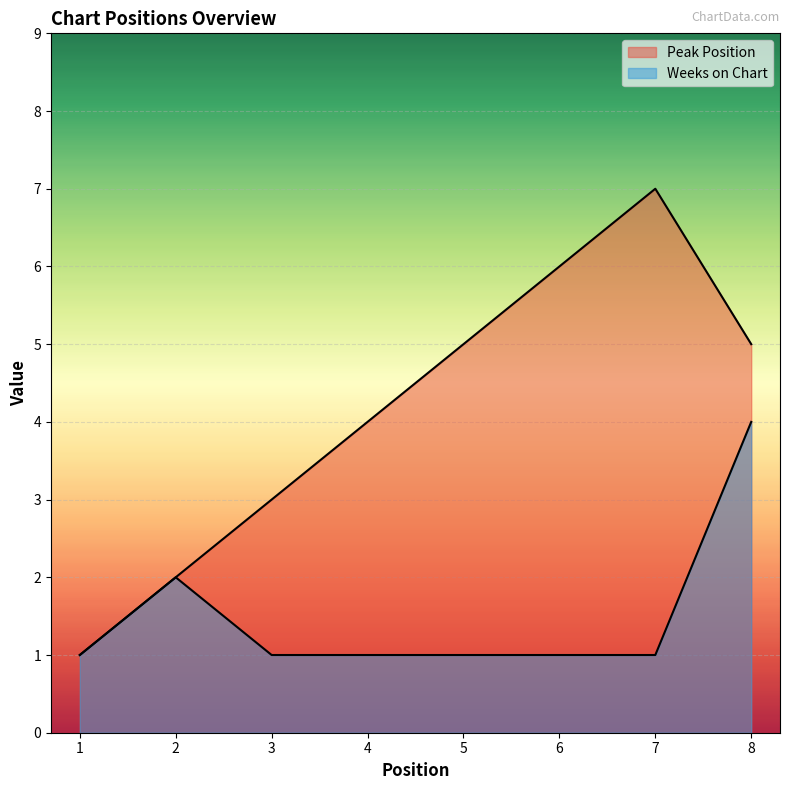

What is the difference between the Peak Position values at 5 and 7?

2